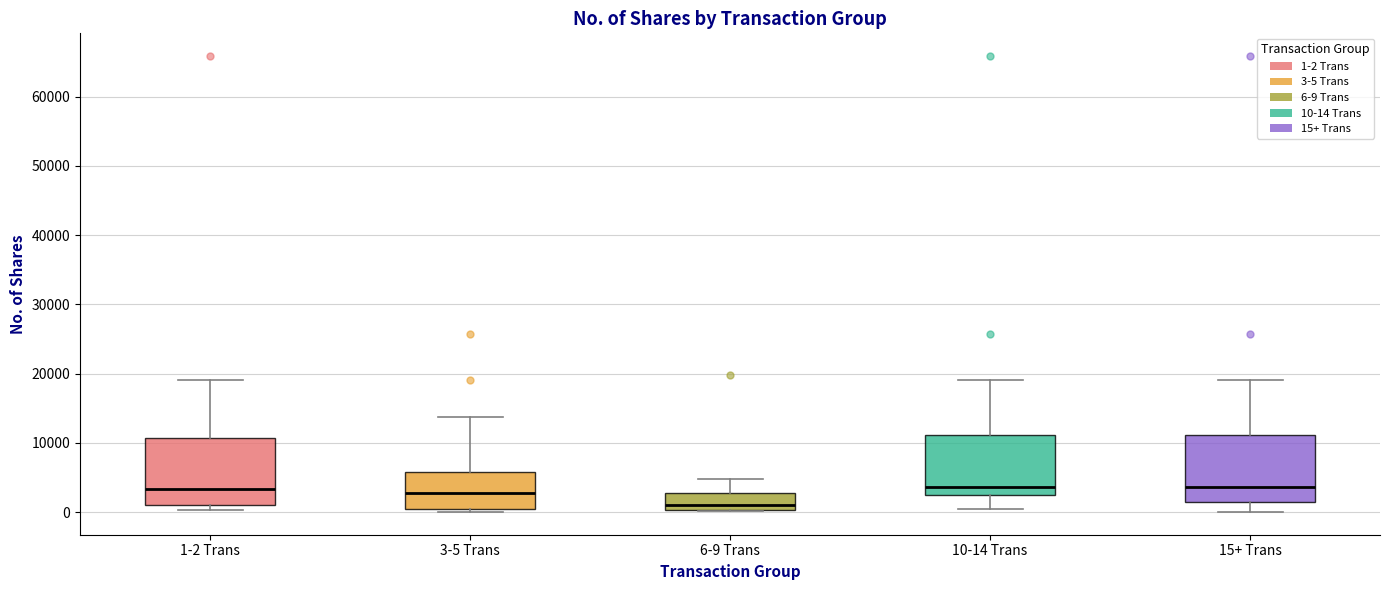

Reading left to right, read every box against the y-axis: the position of its median line, the range the box covers, and the ends of its whiskers. The values are not printed on the chart, so give them approximately, as read against the axis.

1-2 Trans: median 3000, box 1000 to 11000, whiskers 0 to 19000
3-5 Trans: median 3000, box 0 to 6000, whiskers 0 (just below the box's lower edge) to 14000
6-9 Trans: median 1000, box 0 to 3000, whiskers 0 to 5000
10-14 Trans: median 4000, box 3000 to 11000, whiskers 1000 to 19000
15+ Trans: median 4000, box 1000 to 11000, whiskers 0 to 19000